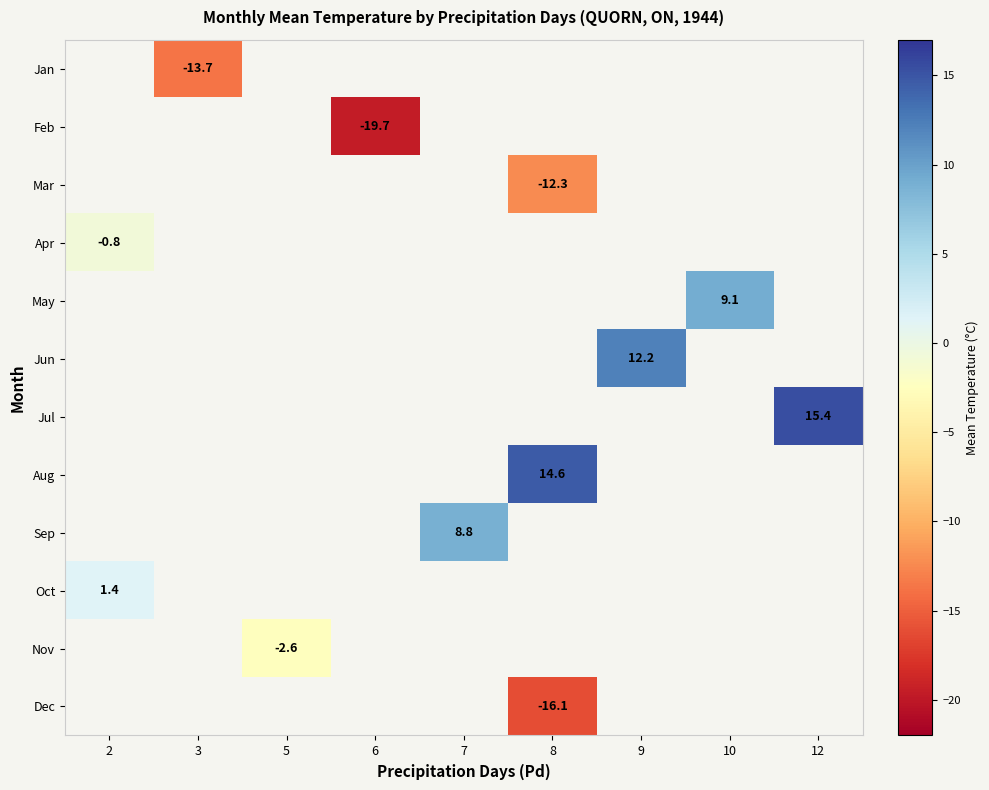

What value does the row_9 series have at 2?

1.4